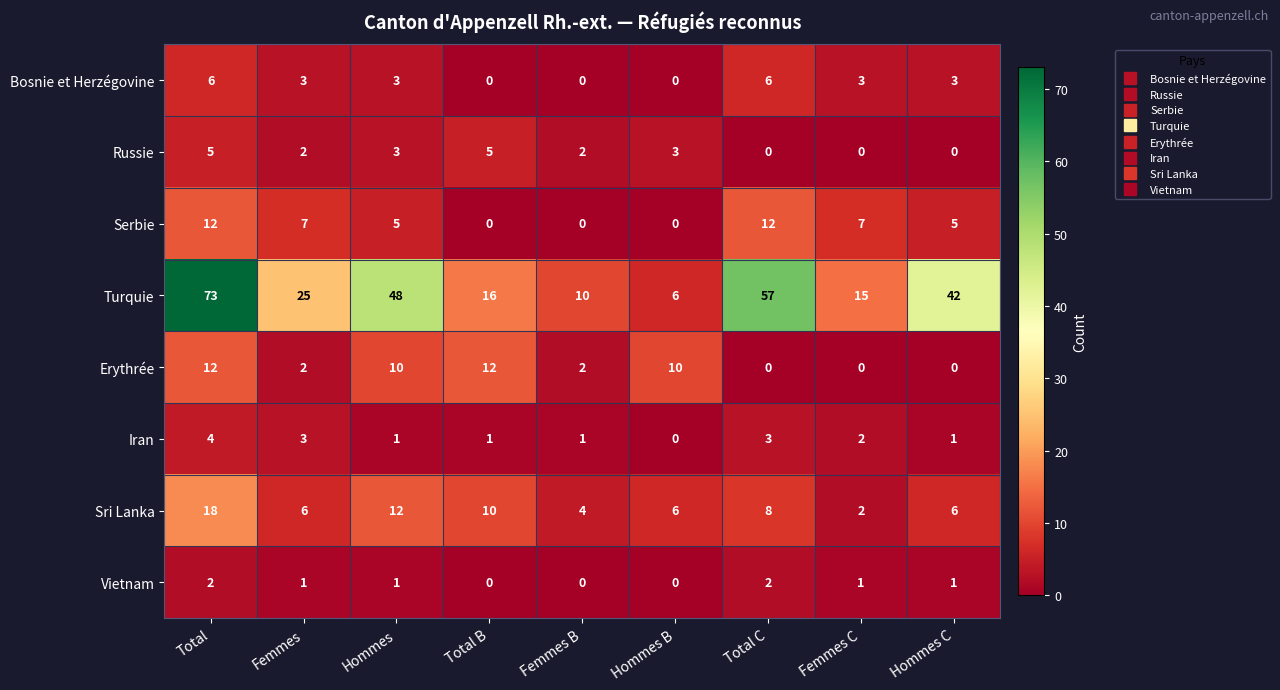

Which category has the highest value across all series?

Total